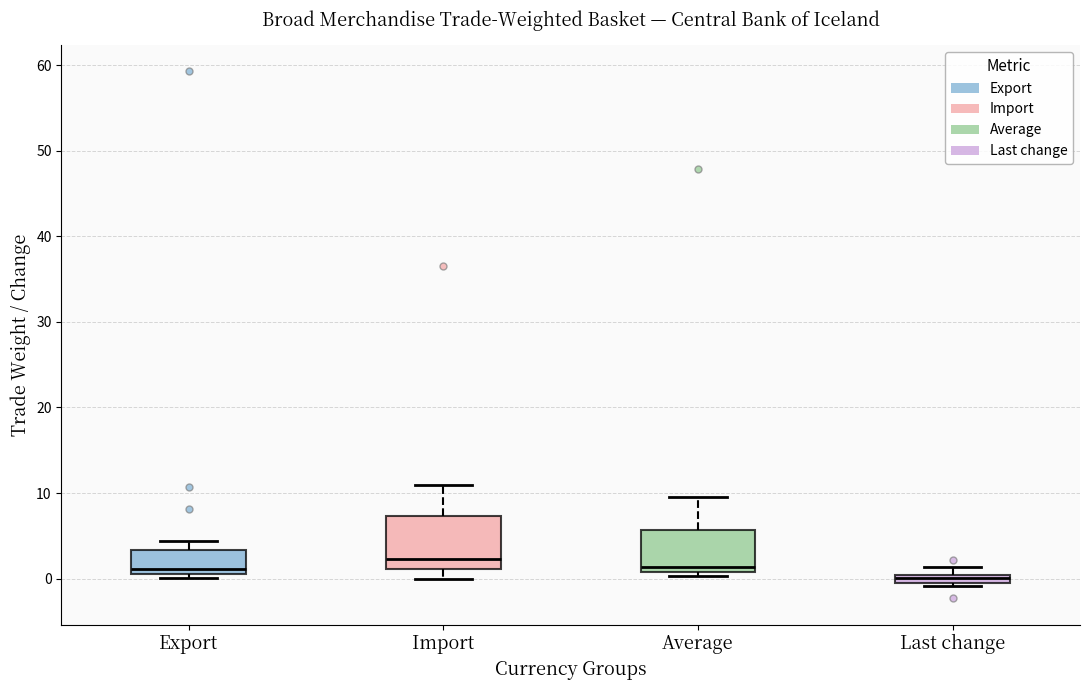

Which box is the tallest, from its lower edge to its upper edge?

Import